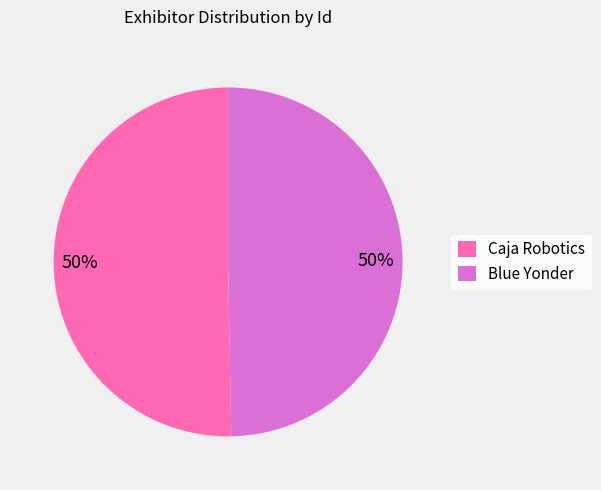

Do Caja Robotics and Blue Yonder together represent more than half of the pie?

Yes